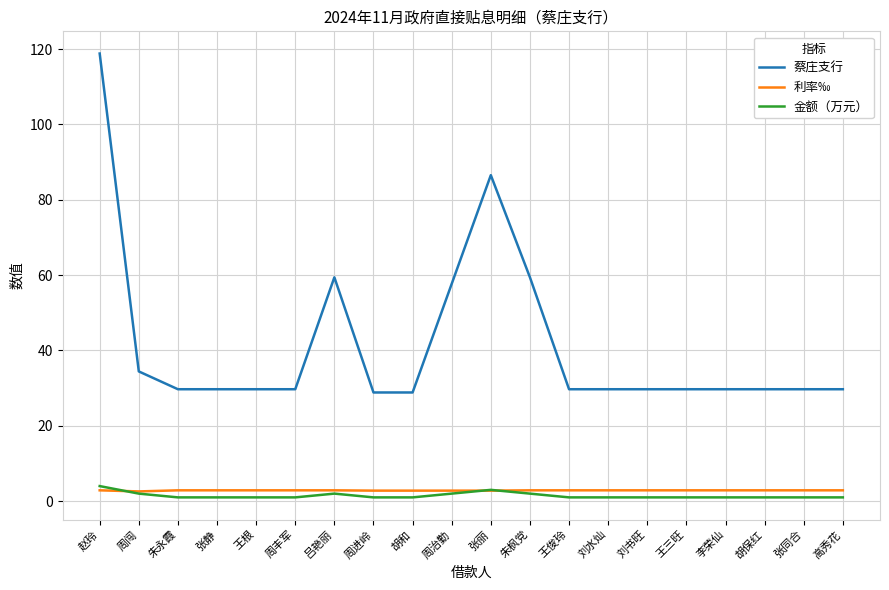

At how many categories does at least one series exceed 25?

20